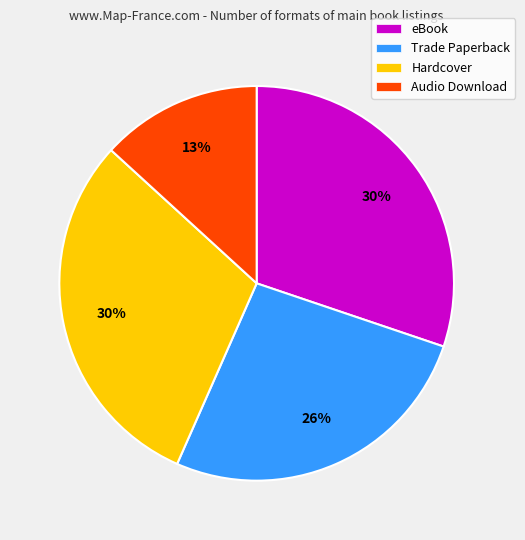

Is it true that Audio Download is 13% of the pie?

True